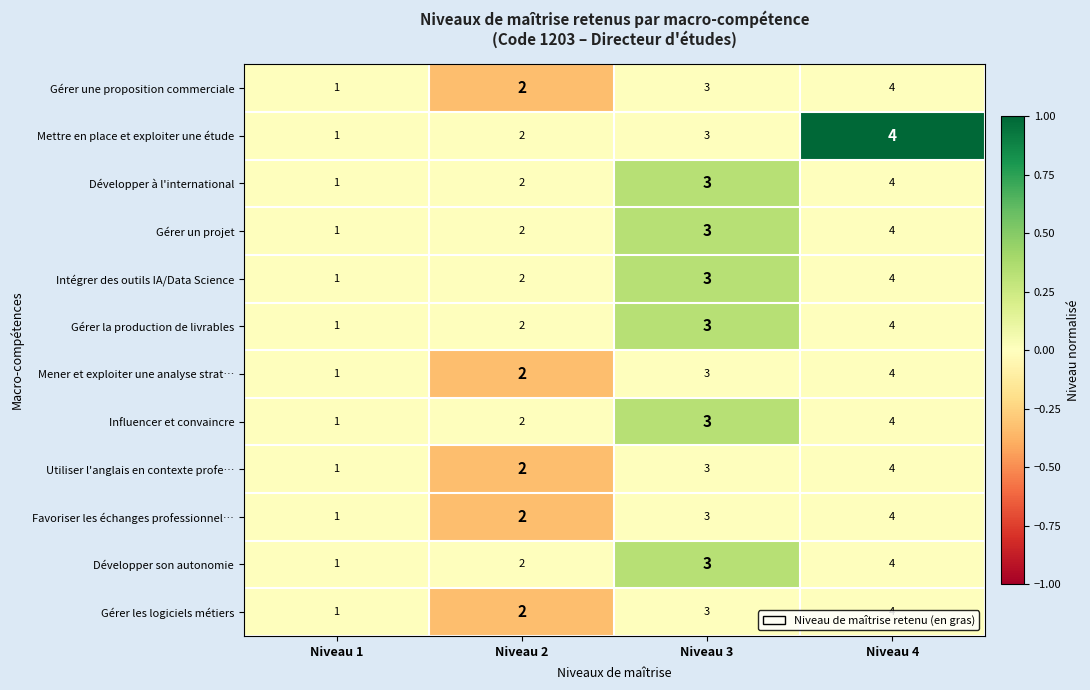

What is the sum of all Développer à l'international values?

10